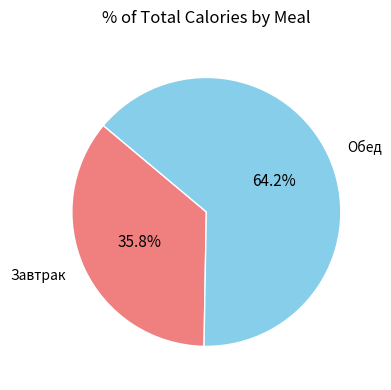

How many slices are in this pie chart?

2